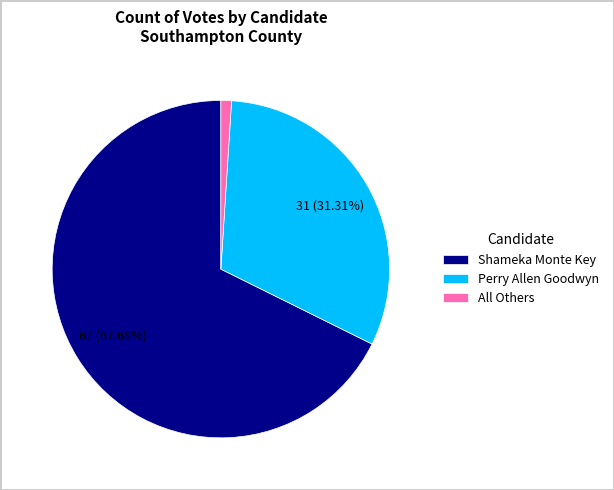

How many slices are in this pie chart?

3